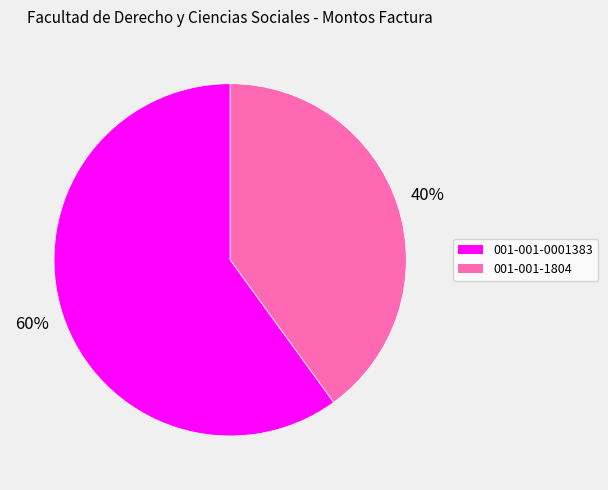

True or false: 001-001-0001383 accounts for 60% of the total.

True